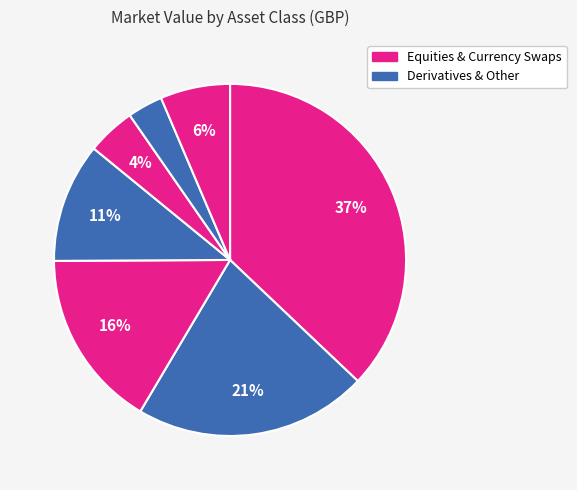

How many segments does this pie chart have?

7